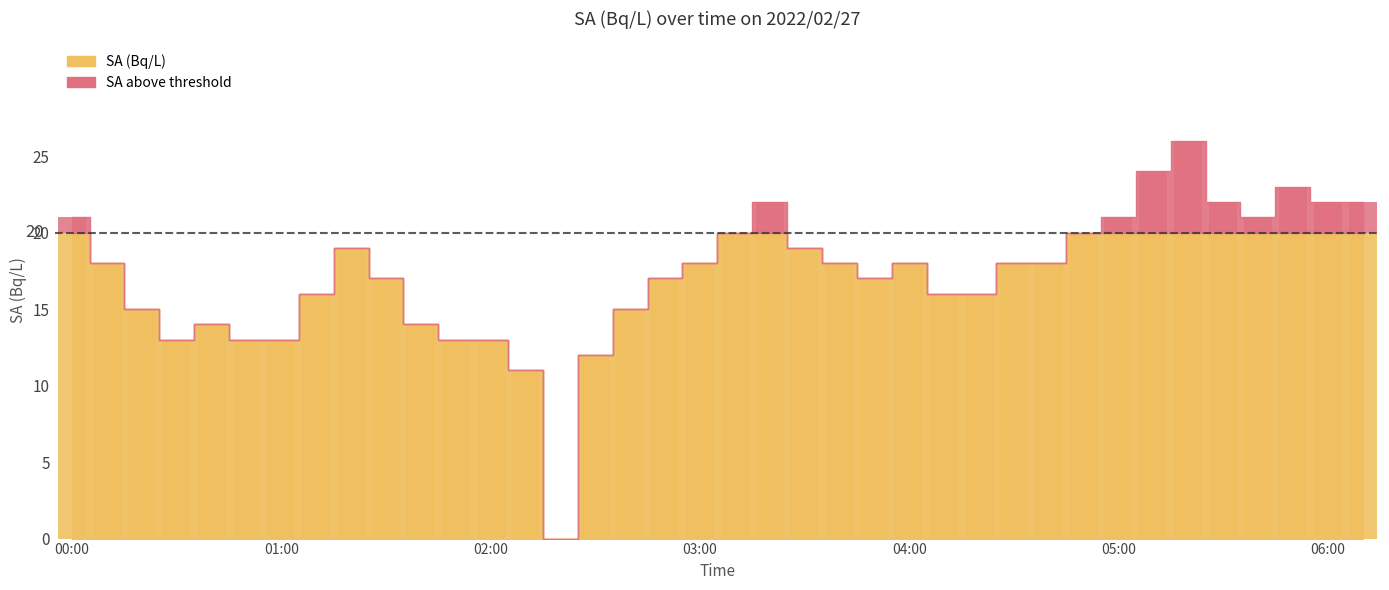

What is the ratio of the value at 04:40 to the value at 02:50?

1.1